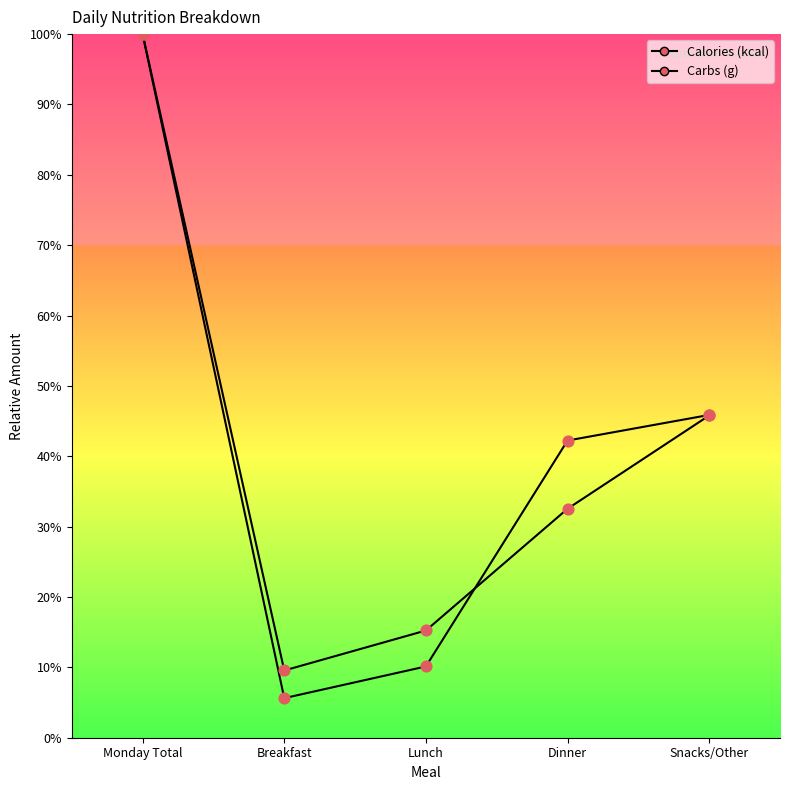

Which series has the largest total across all categories?

Carbs (g) points